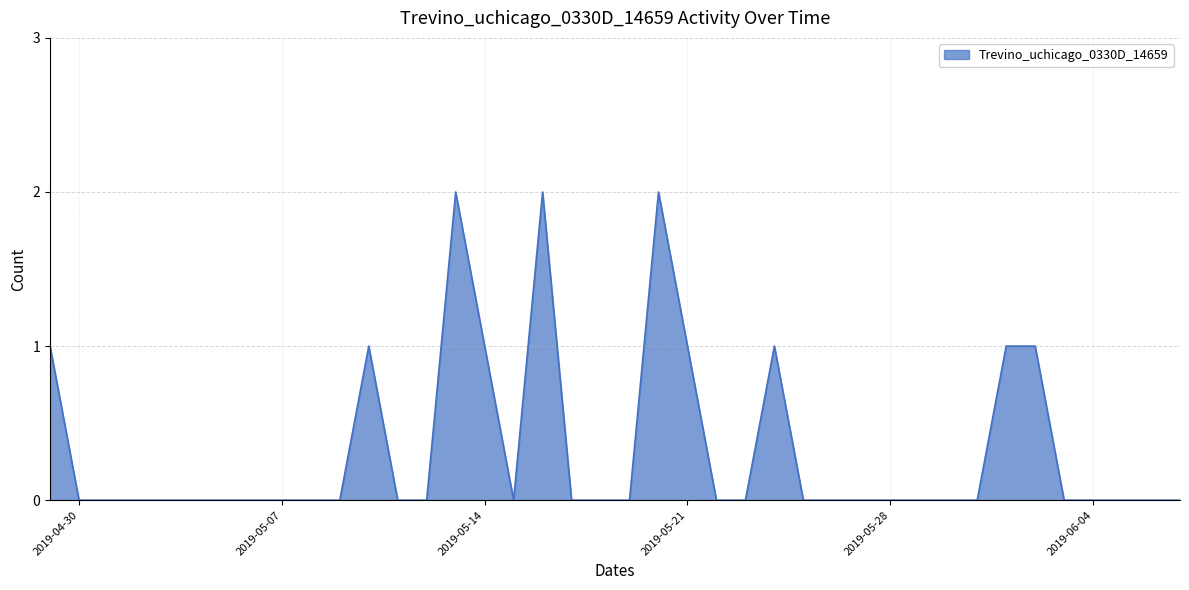

What is the difference between the second highest and minimum values?

2